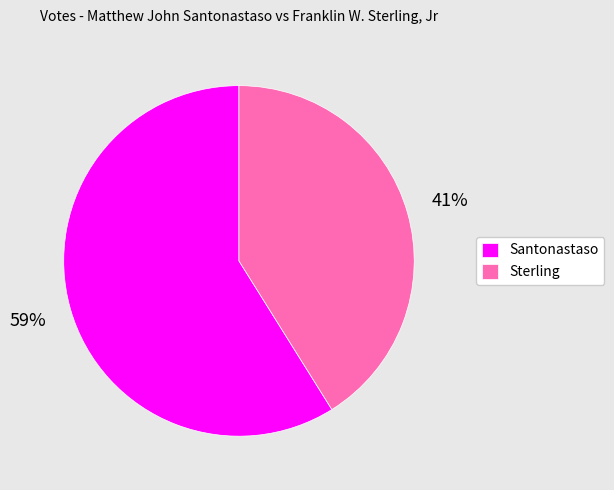

Rank the categories by value from highest to lowest.

Santonastaso, Sterling